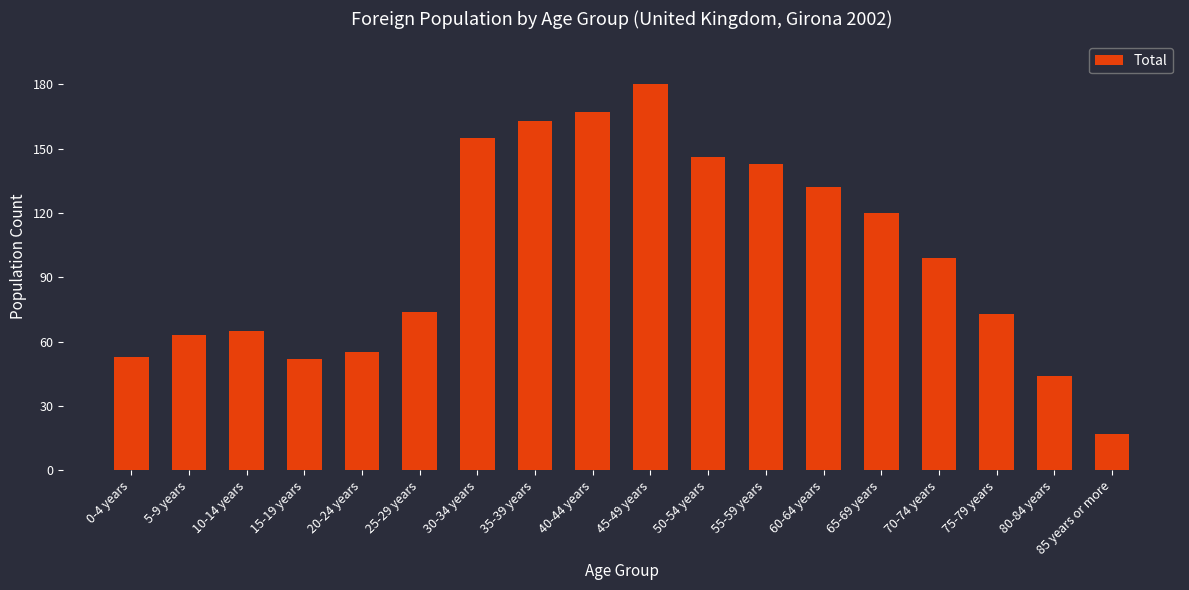

Which label corresponds to the largest value in the chart?

45-49 years